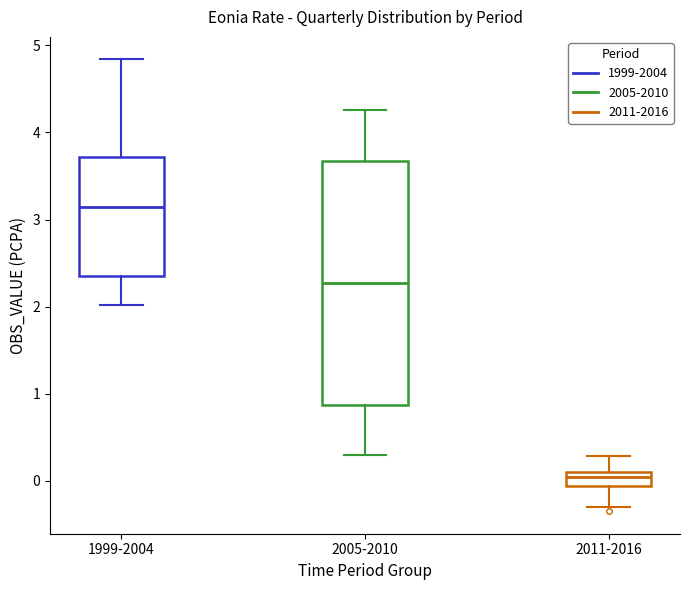

Where does the upper whisker of the box for 2011-2016 end on the y-axis? The values are not printed on the chart, so give them approximately, as read against the axis.

0.3